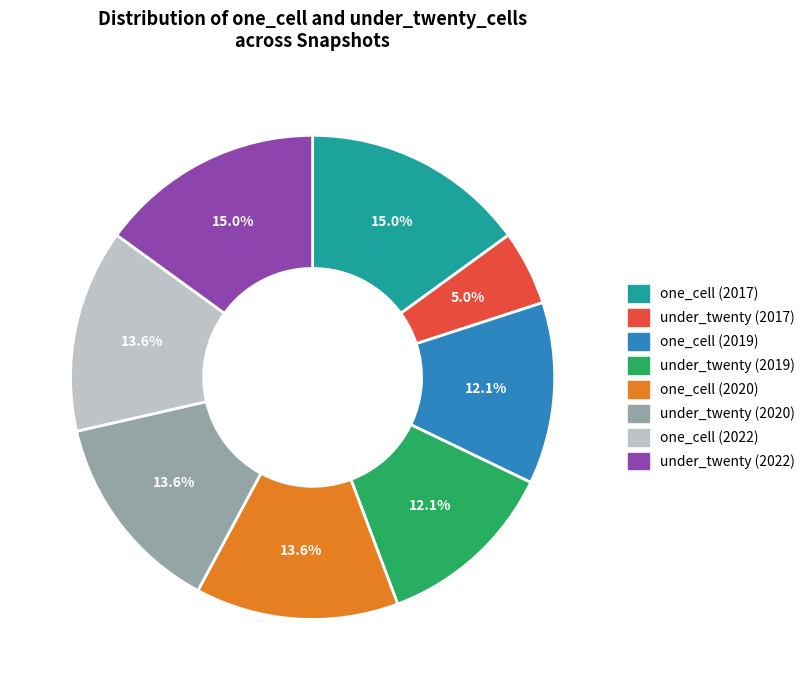

Is there any slice that represents more than half of the pie?

No